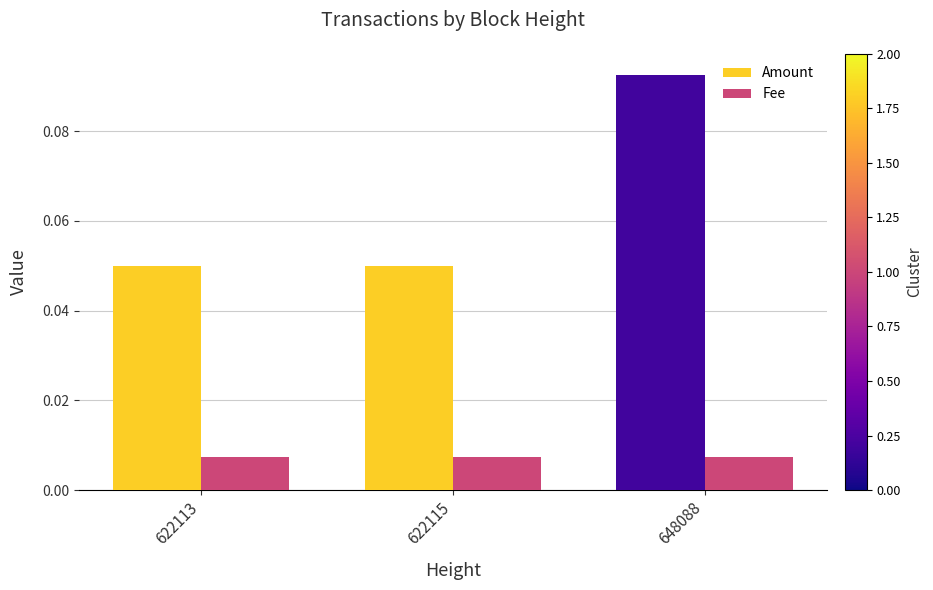

Which series has the widest spread of values?

Amount